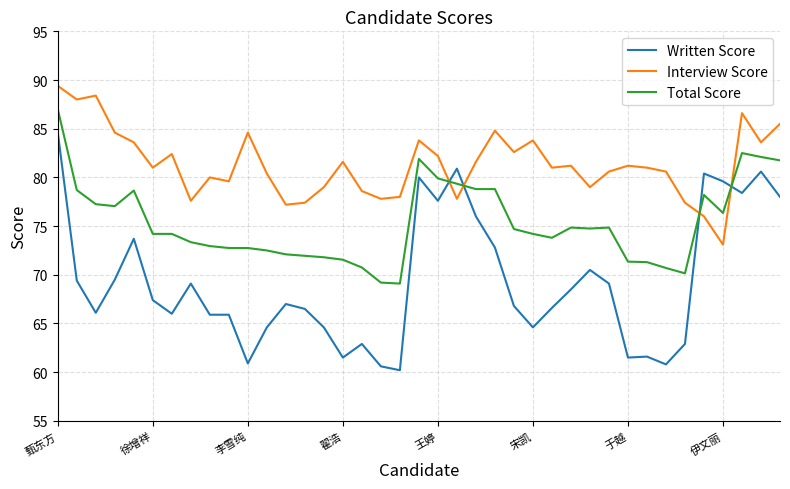

What is the minimum value for Total Score?

69.1